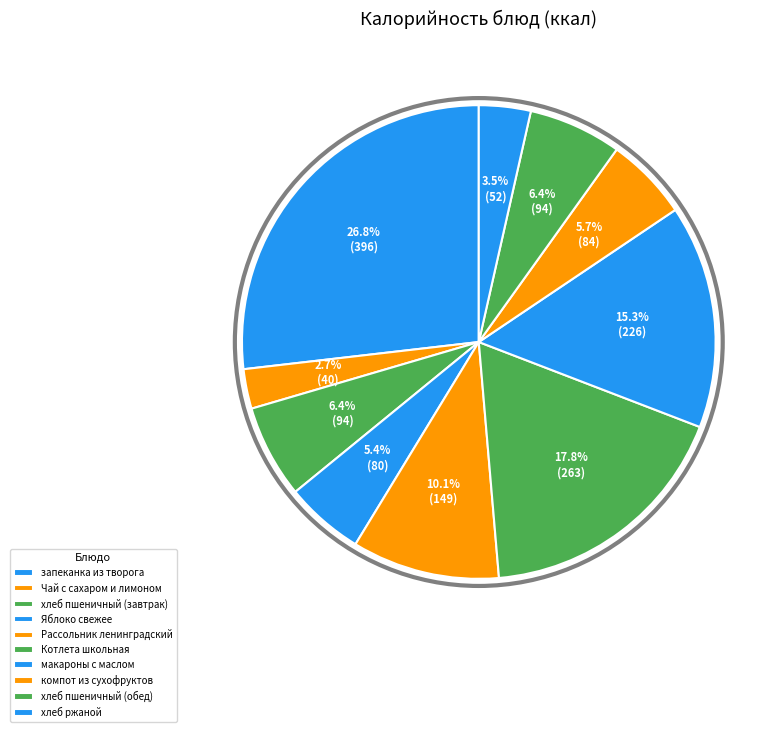

Count the number of slices in the pie.

10